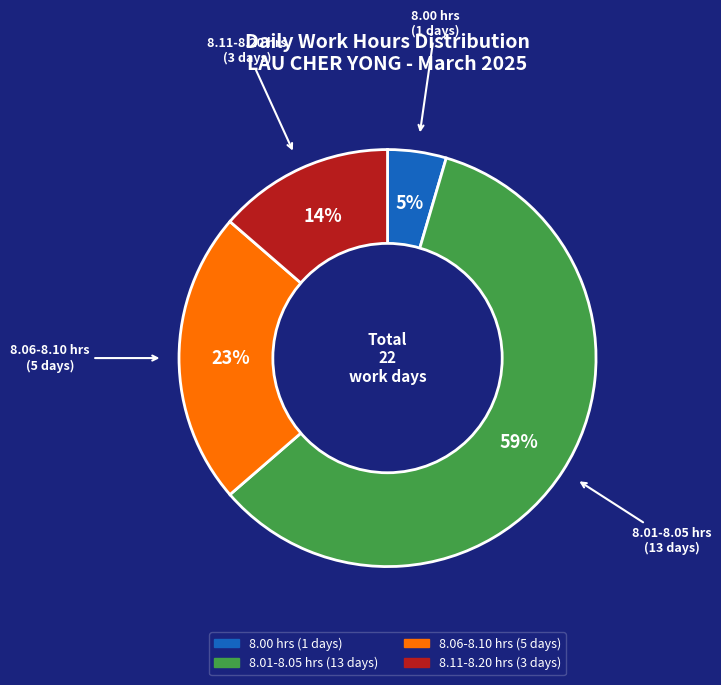

To the nearest percent, what is the average slice percentage?

25%